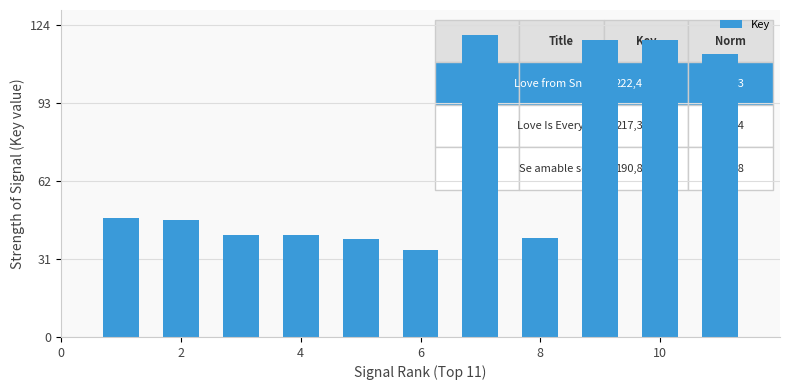

What is the average value?

68.8